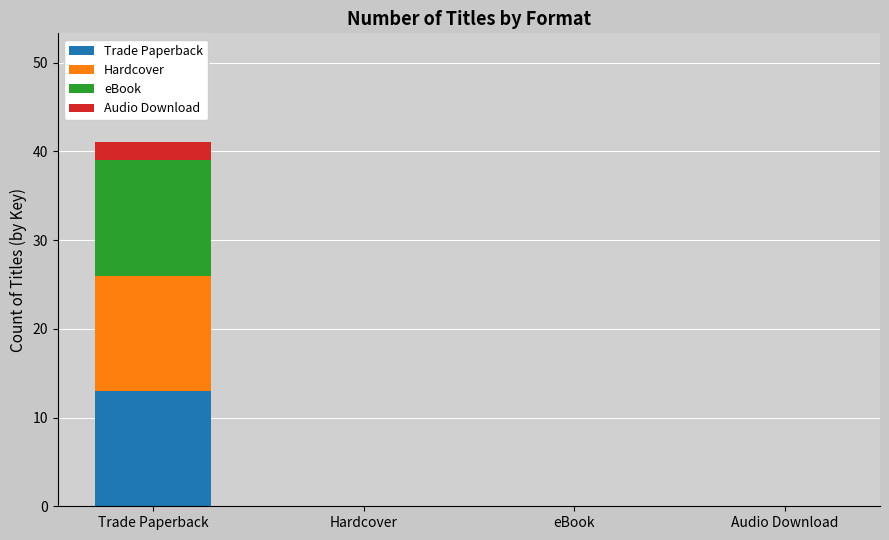

What is the highest value of the Trade Paperback series?

13